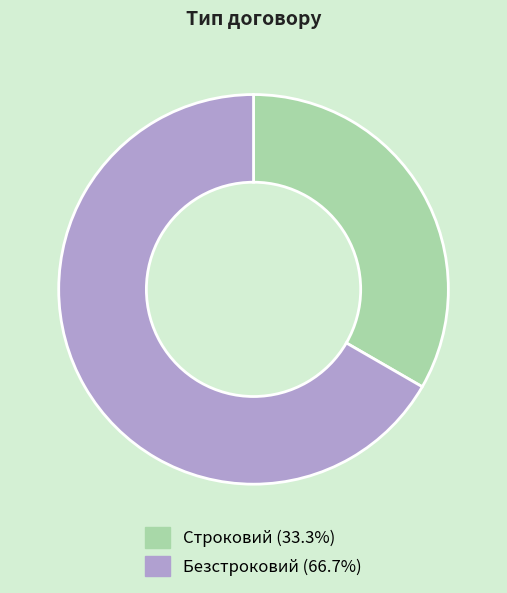

Is the sum of Безстроковий and Строковий greater than half?

Yes